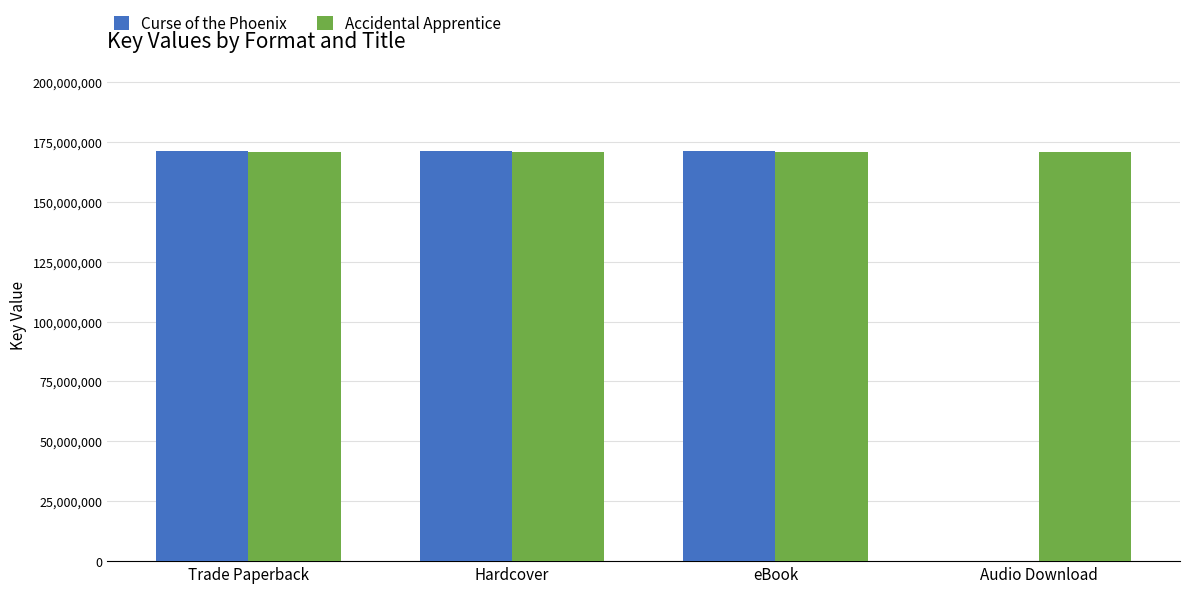

The Curse of the Phoenix series shows 171370327 at eBook. True or false?

True